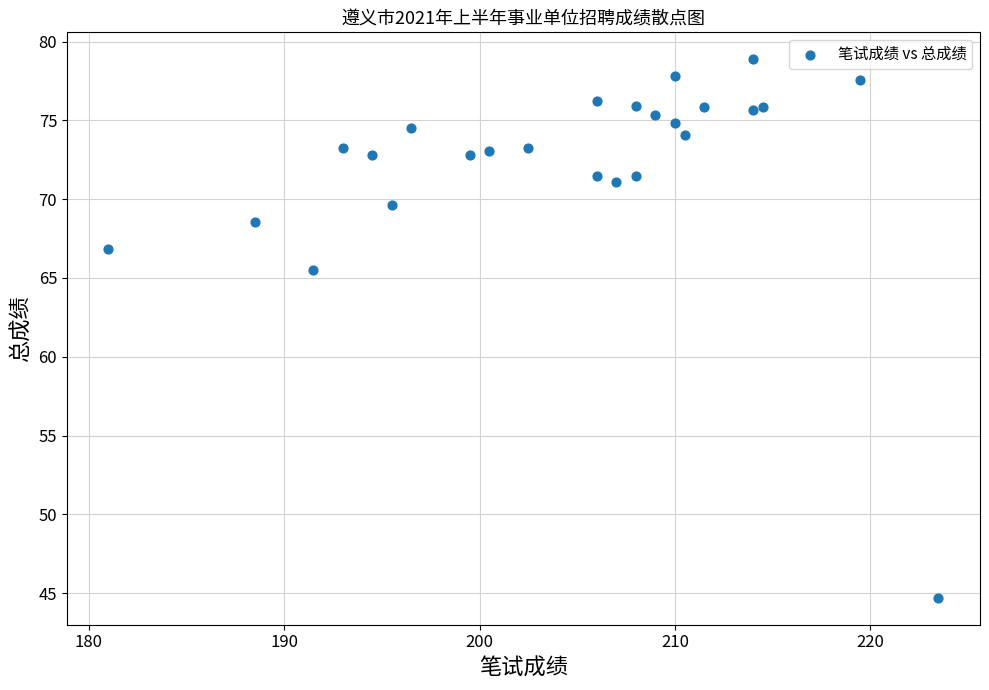

What is the range of Y values (max minus min)?

34.2